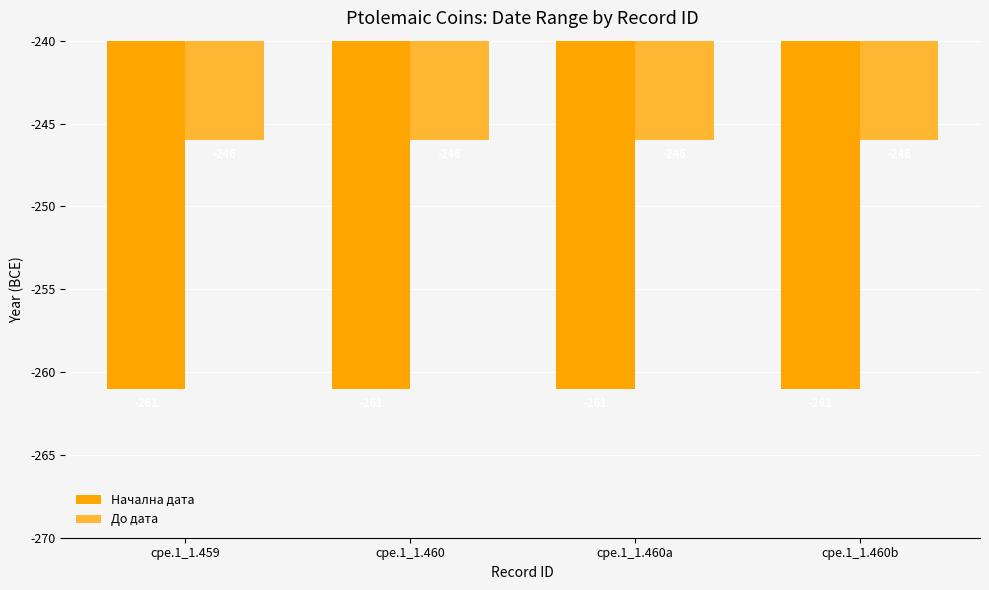

Rank the series by their average value, from highest to lowest.

До дата, Начална дата